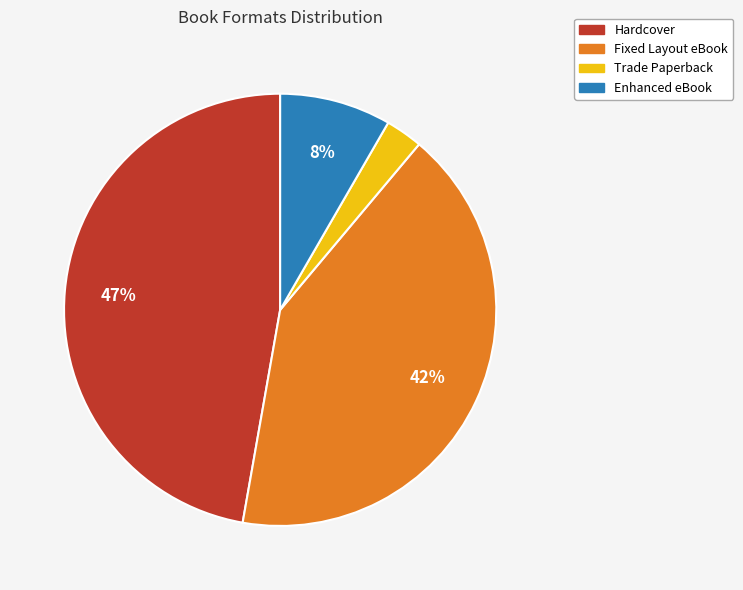

To the nearest percent, what portion does Hardcover represent?

47%